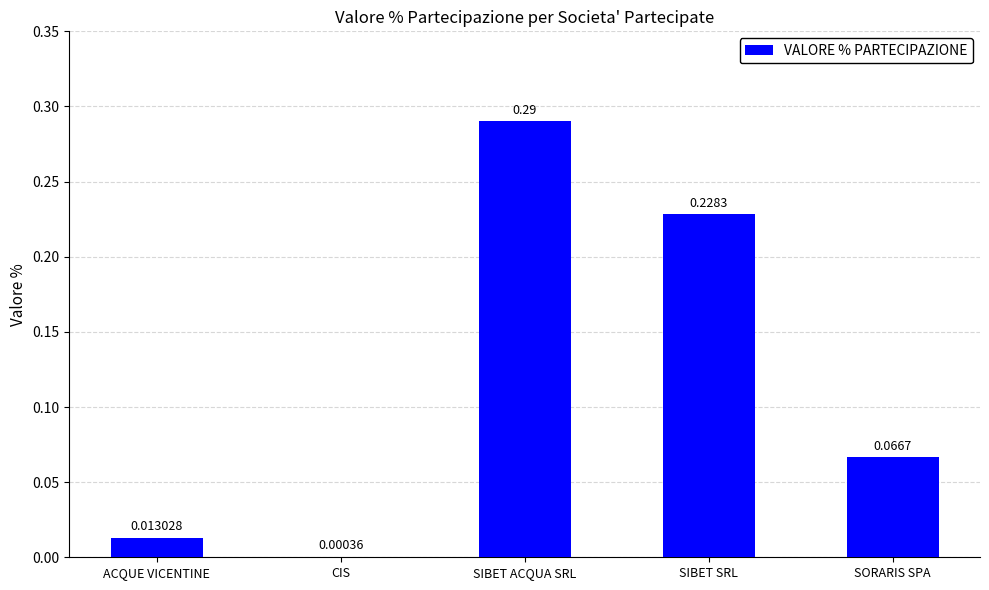

What is the change in value from ACQUE VICENTINE to SORARIS SPA?

+0.1